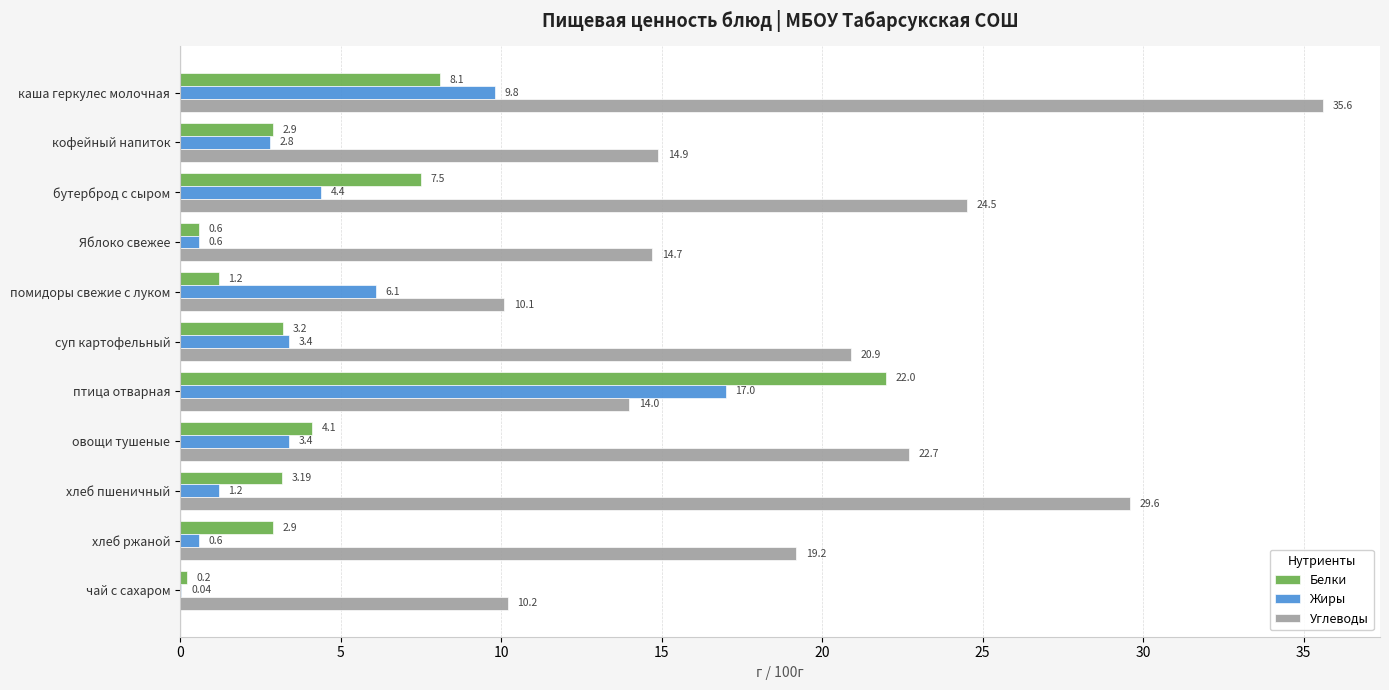

Is the value of Жиры at бутерброд с сыром greater than the value of Углеводы at суп картофельный?

No